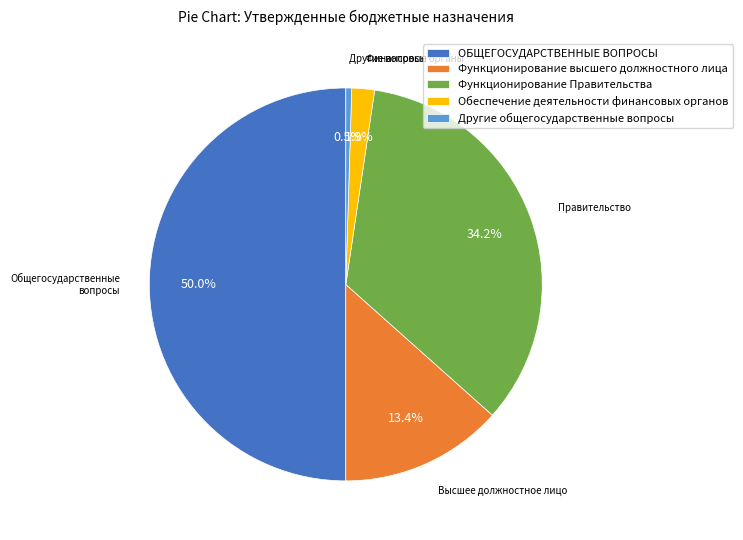

Does Другие общегосударственные вопросы represent more than half of the total?

No